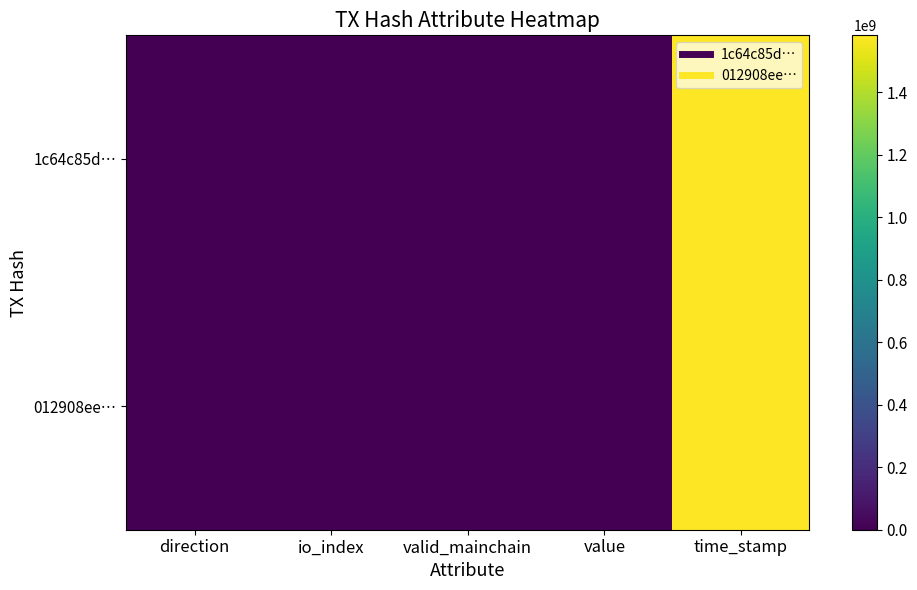

Reading right to left, extract all data points from this chart.

1c64c85d…: time_stamp=1581719487.0	value=7.6	valid_mainchain=1.0	io_index=0.0	direction=-1.0
012908ee…: time_stamp=1581719237.0	value=7.6	valid_mainchain=1.0	io_index=6.0	direction=1.0